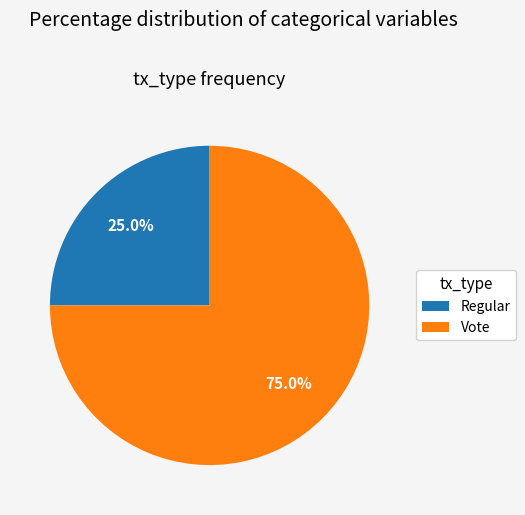

Combined, do Vote and Regular account for over 50%?

Yes